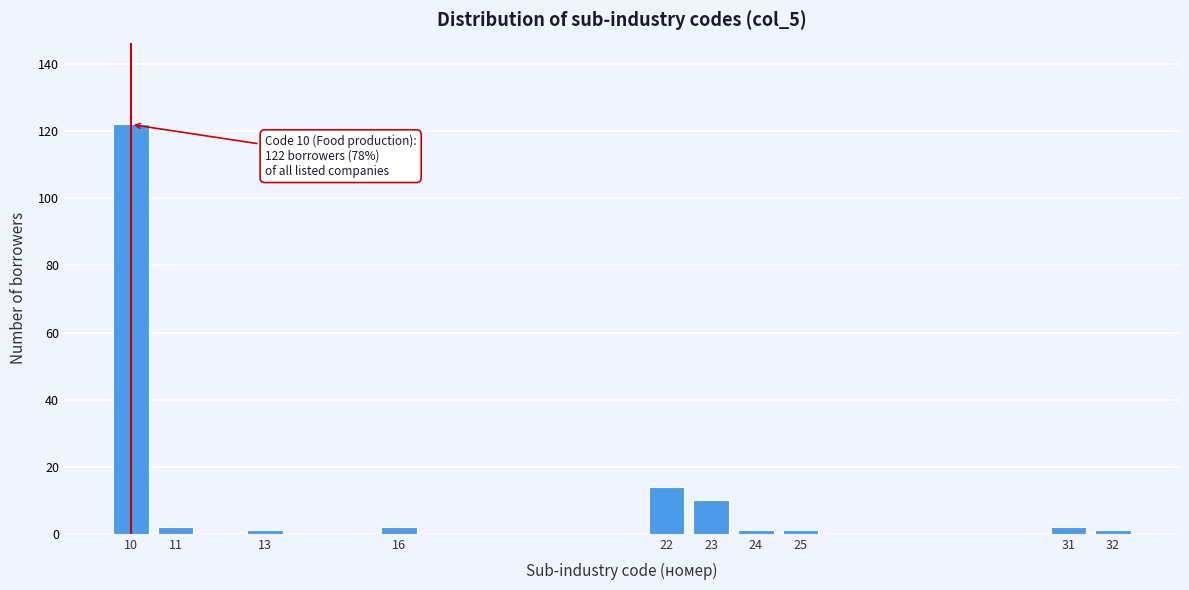

Reading right to left, transcribe all the data shown in this chart.

1	2	1	1	10	14	2	1	2	122